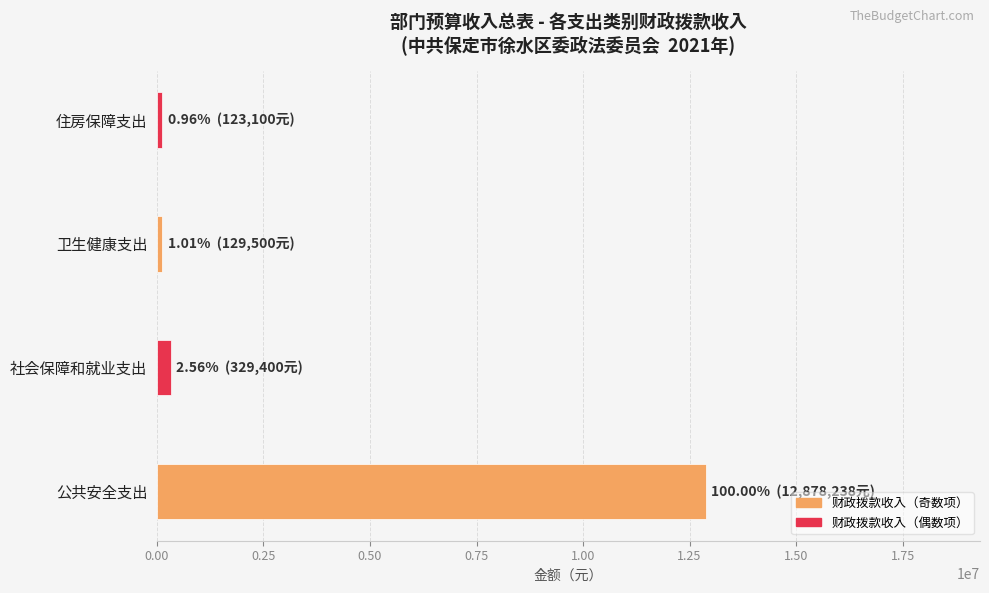

Between 住房保障支出 and 公共安全支出, which is larger?

公共安全支出